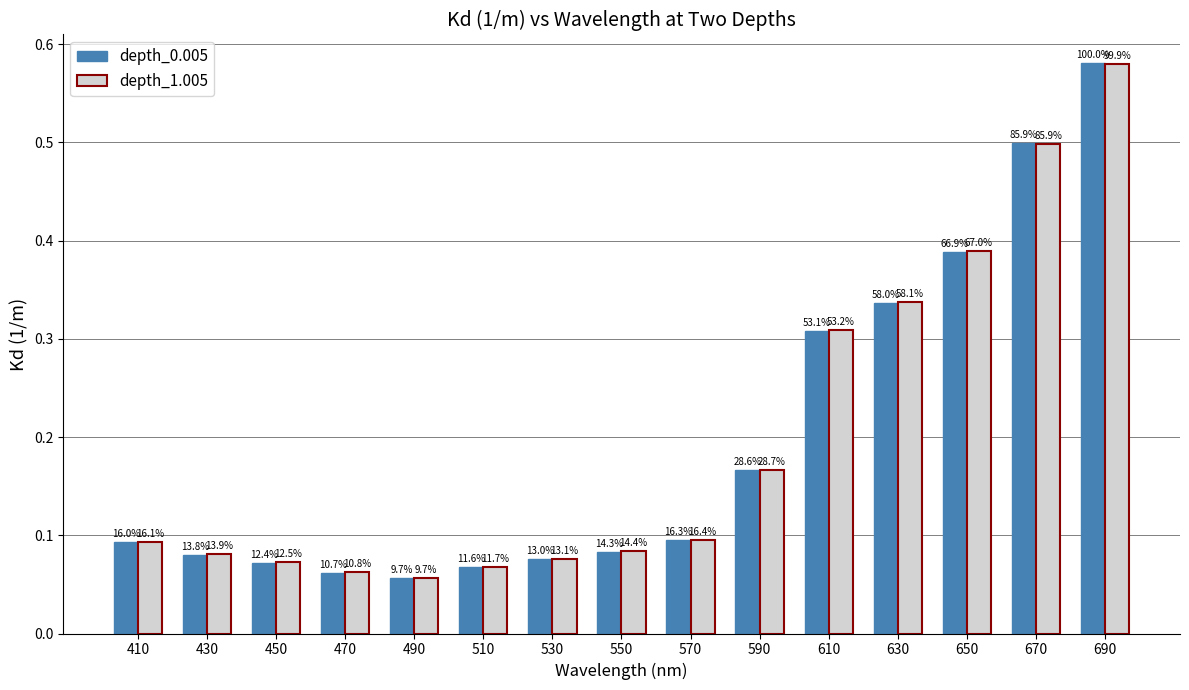

How many bars are there in each group?

2